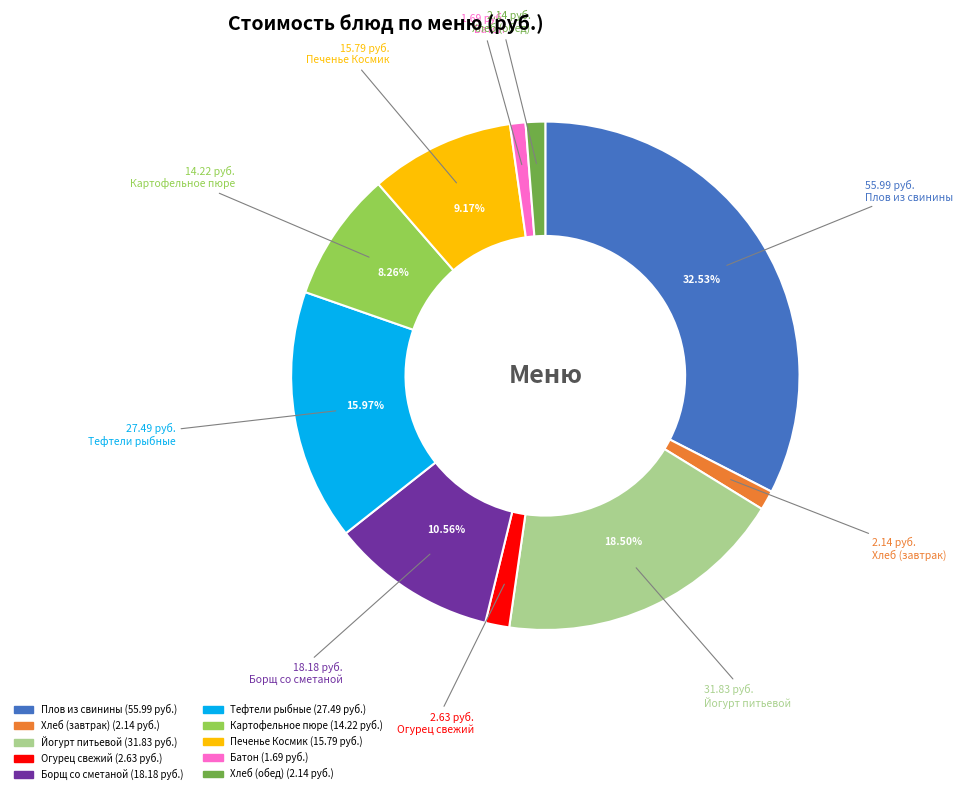

Which slice is the largest?

Плов из свинины